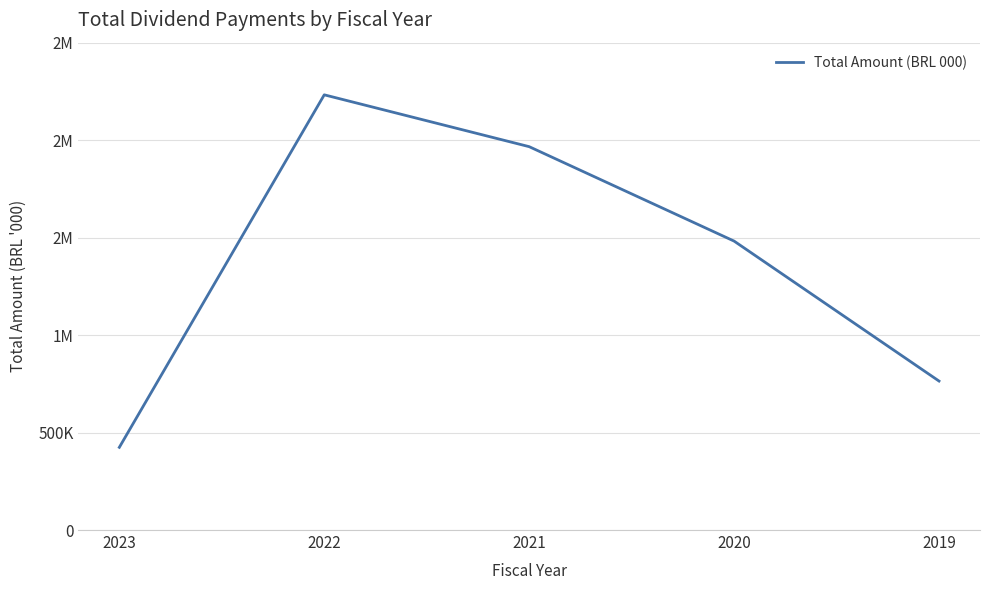

Between 2020 and 2019, which is larger?

2020